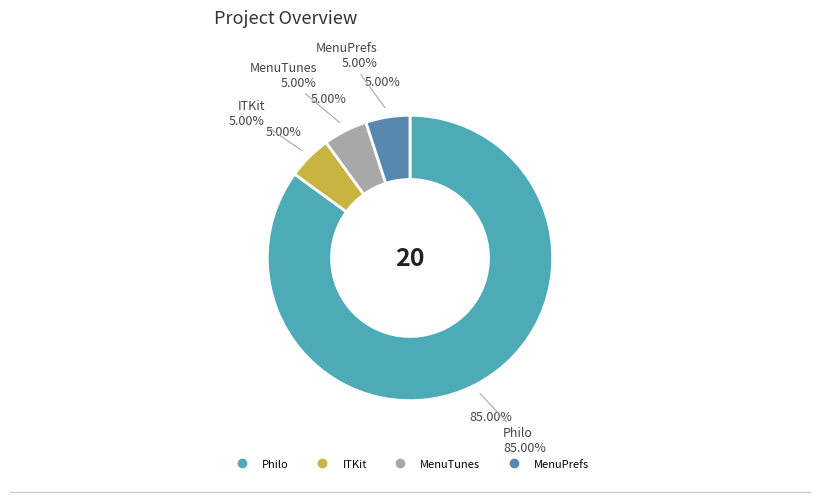

Count the number of slices in the pie.

6